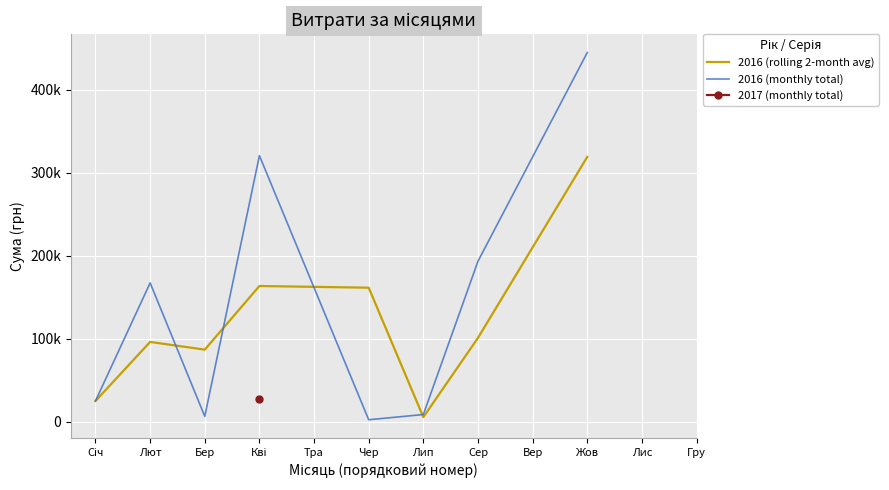

True or false: 2016 (rolling 2-month avg) has a value of 95929.2 at Лют.

True